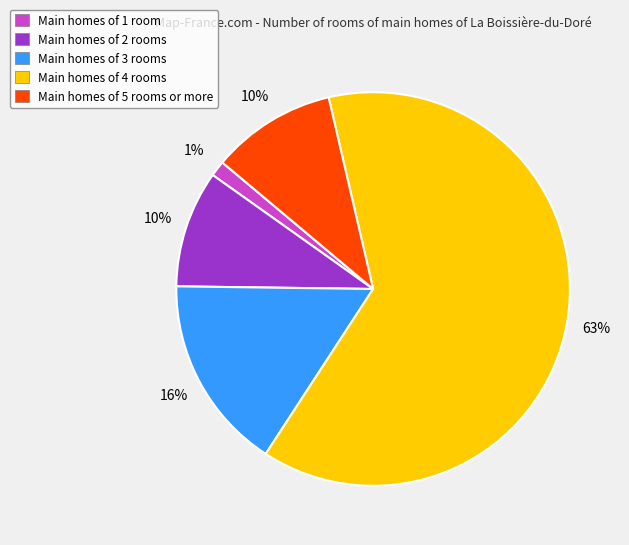

To the nearest percent, what is the average slice percentage?

20%